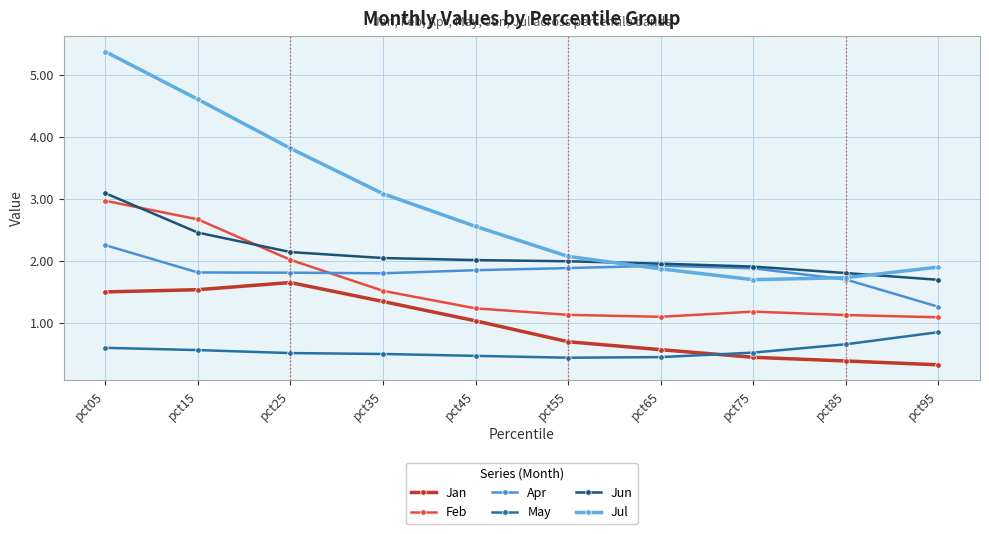

What is the difference between the maximum and minimum values in the Jan series?

1.3